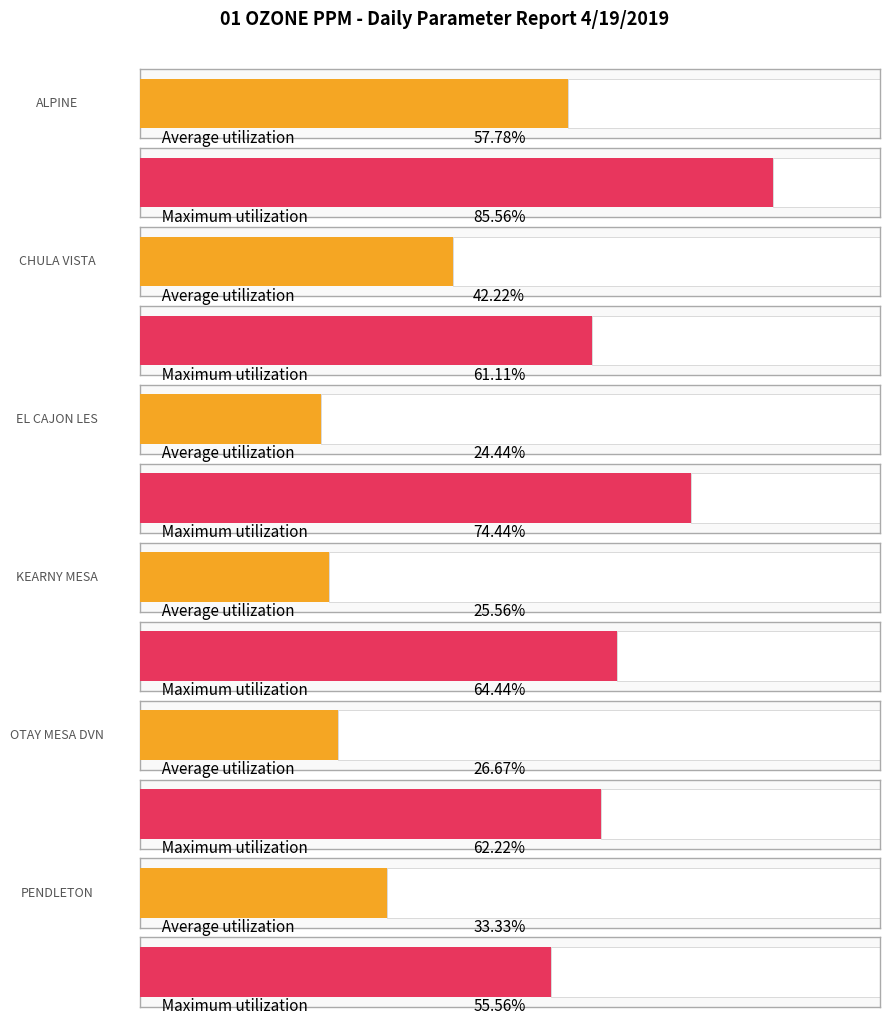

How many categories are shown in the chart?

6